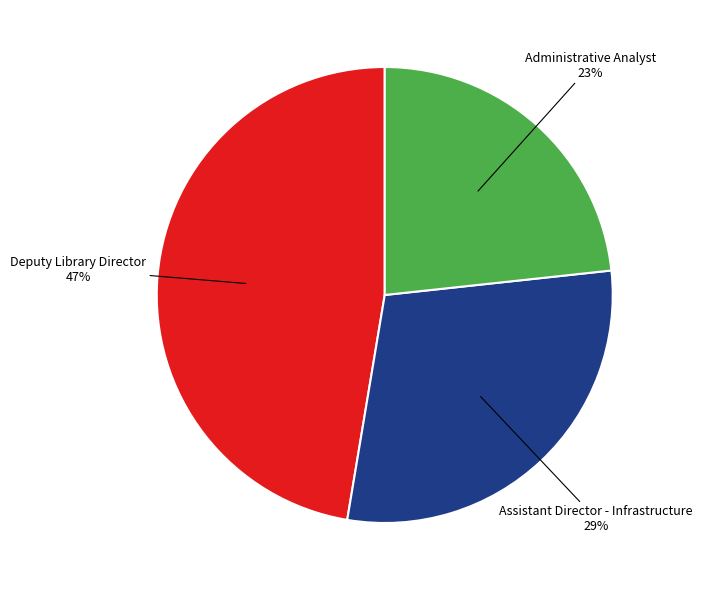

Is there a majority slice in this chart?

No